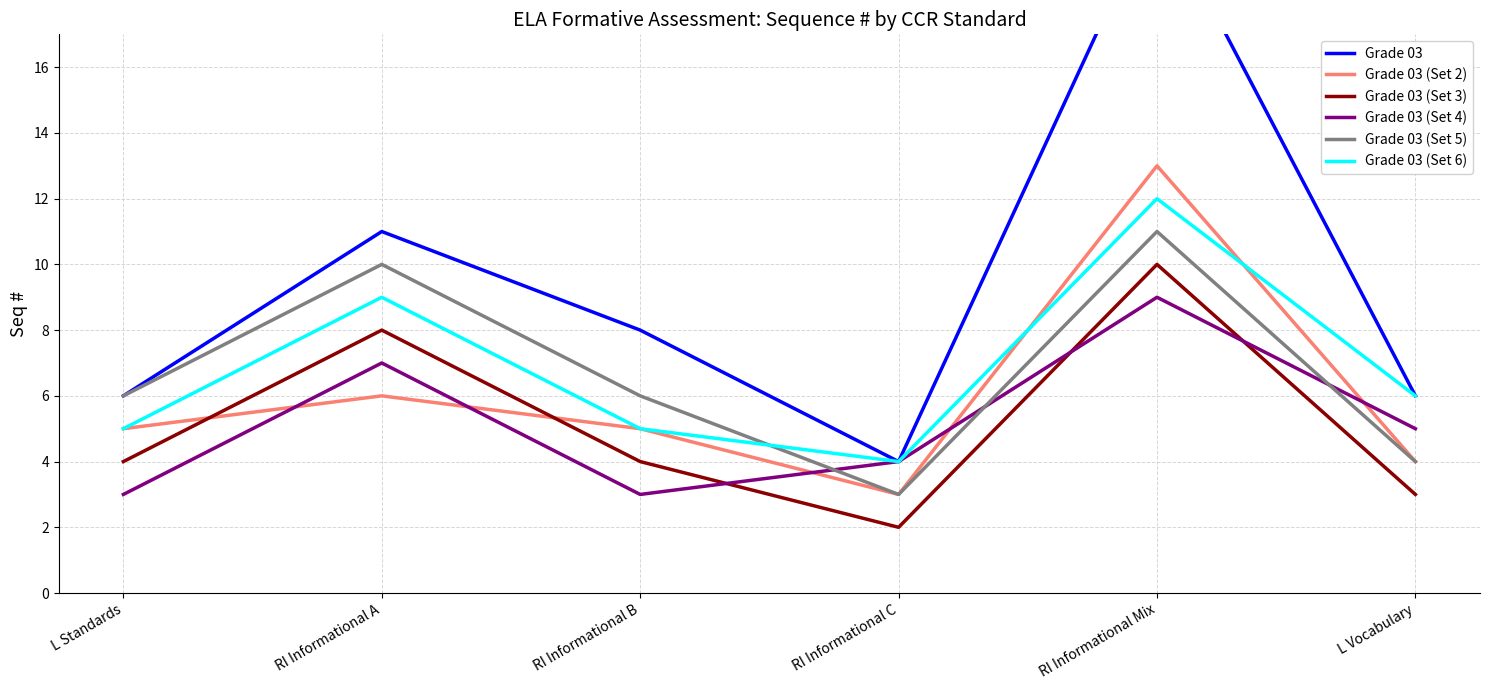

At which label is Grade 03 closest to 12?

RI Informational A